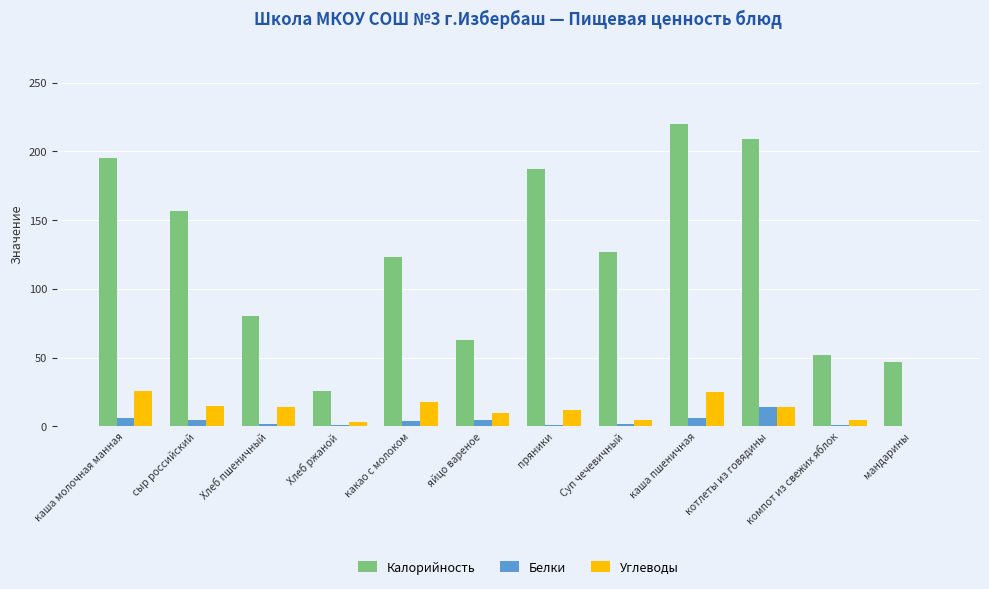

What is the approximate value of Углеводы at каша молочная манная?

26